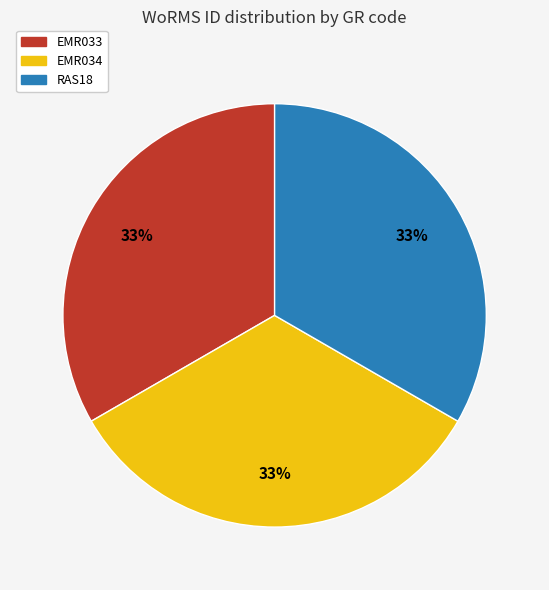

True or false: RAS18 accounts for 33% of the total.

True